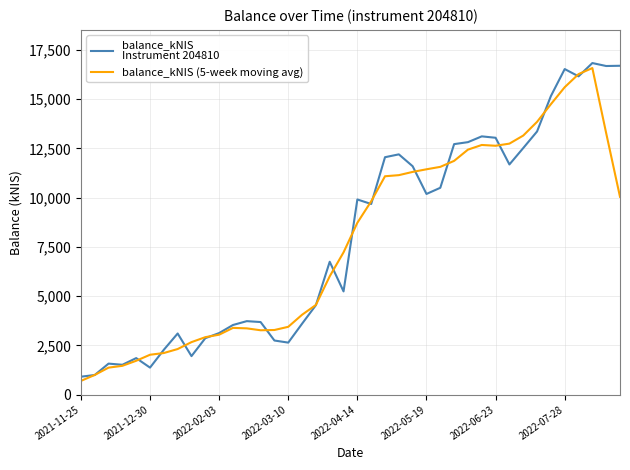

Reading left to right, transcribe all the data shown in this chart.

balance_kNIS
Instrument 204810: 910.7	996.6	1574.9	1516.2	1854.9	1372.4	2278.8	3104.2	1955.8	2866.2	3126.3	3535.3	3731.5	3685.5	2748.0	2641.4	3601.5	4542.5	6746.4	5241.2	9909.4	9679.1	12054.7	12199.9	11596.4	10189.1	10502.5	12719.3	12819.7	13113.2	13042.3	11686.9	12519.9	13361.1	15158.8	16530.3	16161.2	16835.5	16685.3	16697.7
balance_kNIS (5-week moving avg): 696.4	999.7	1370.7	1463.0	1719.4	2025.3	2113.2	2315.5	2666.2	2917.6	3043.0	3389.0	3365.3	3268.3	3281.6	3443.8	4056.0	4554.6	6008.2	7223.7	8726.2	9816.9	11087.9	11143.8	11308.5	11441.4	11565.4	11868.8	12439.4	12676.3	12636.4	12744.7	13153.8	13851.4	14746.3	15609.4	16274.2	16582.0	13275.9	10043.7